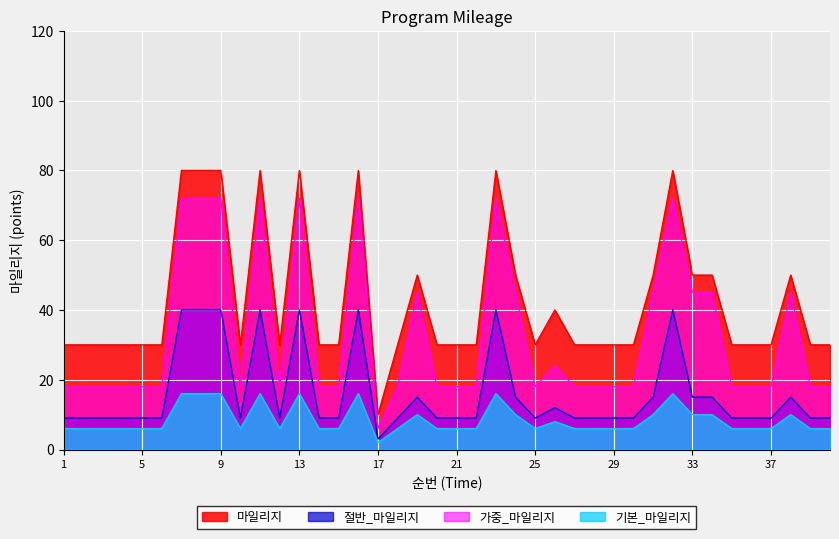

What is the value of the 22nd point from the left?

30